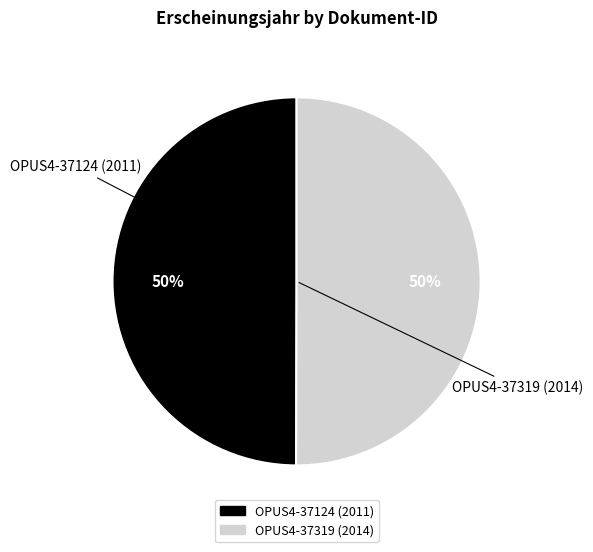

To the nearest percent, what is the average slice percentage?

50%